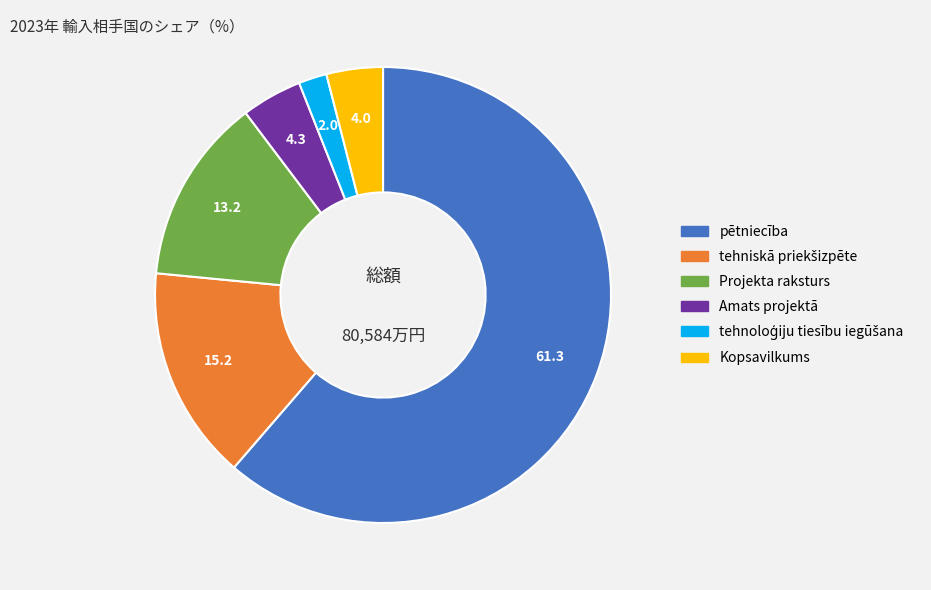

The Projekta raksturs slice represents 13% of the pie. True or false?

True